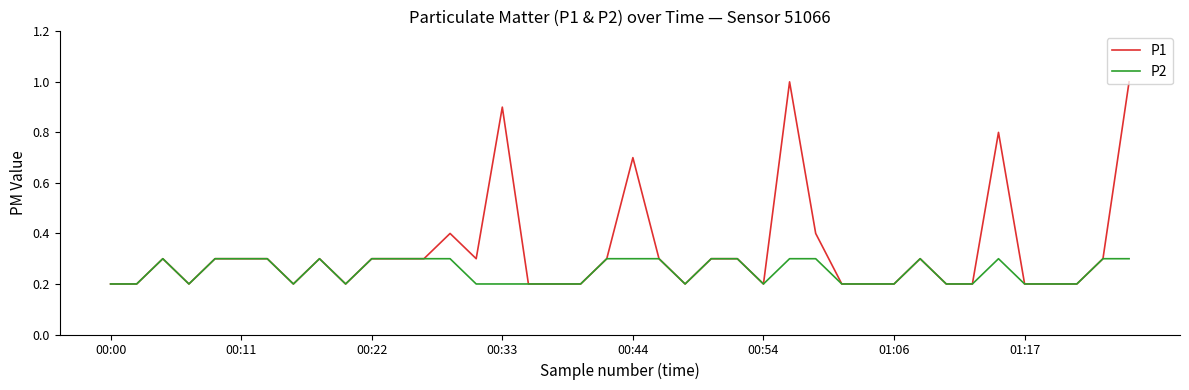

Which series has the largest range (max minus min)?

P1